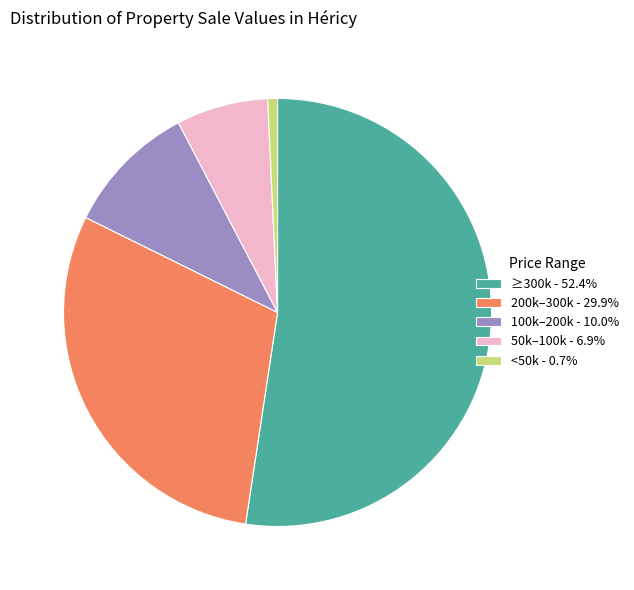

Is there a majority slice in this chart?

Yes